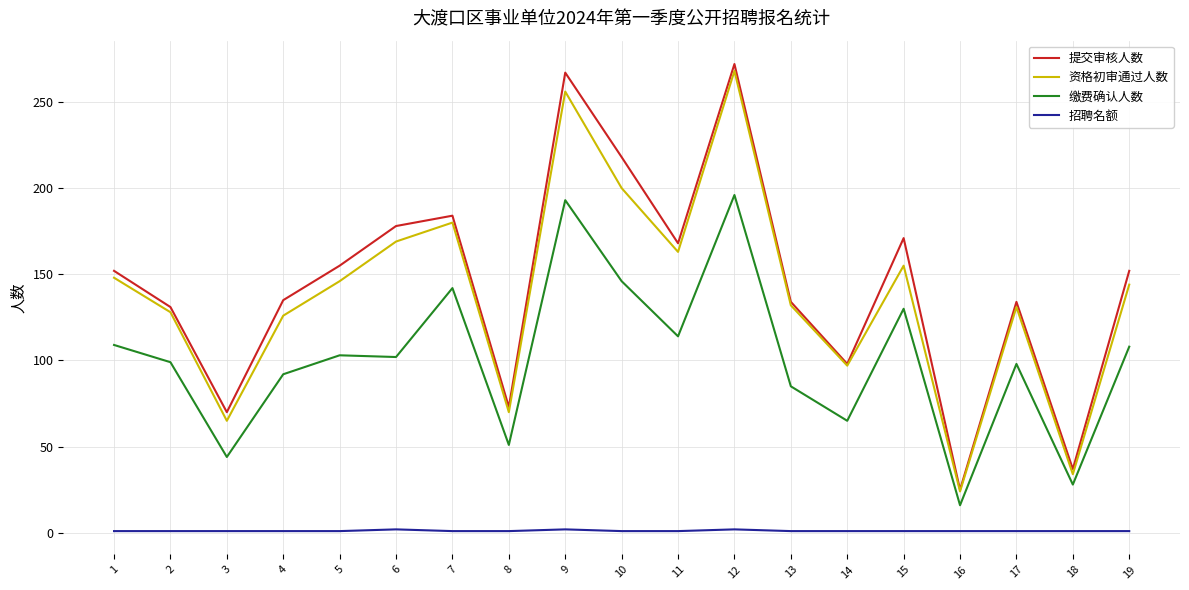

True or false: 缴费确认人数 and 招聘名额 intersect in this chart.

False